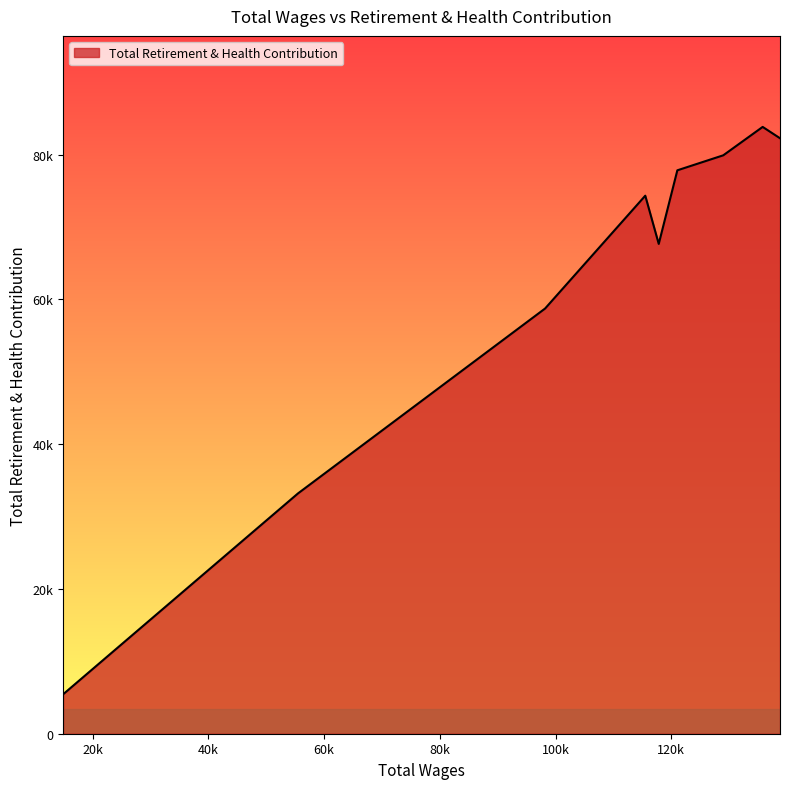

Does the chart have visible grid lines?

No